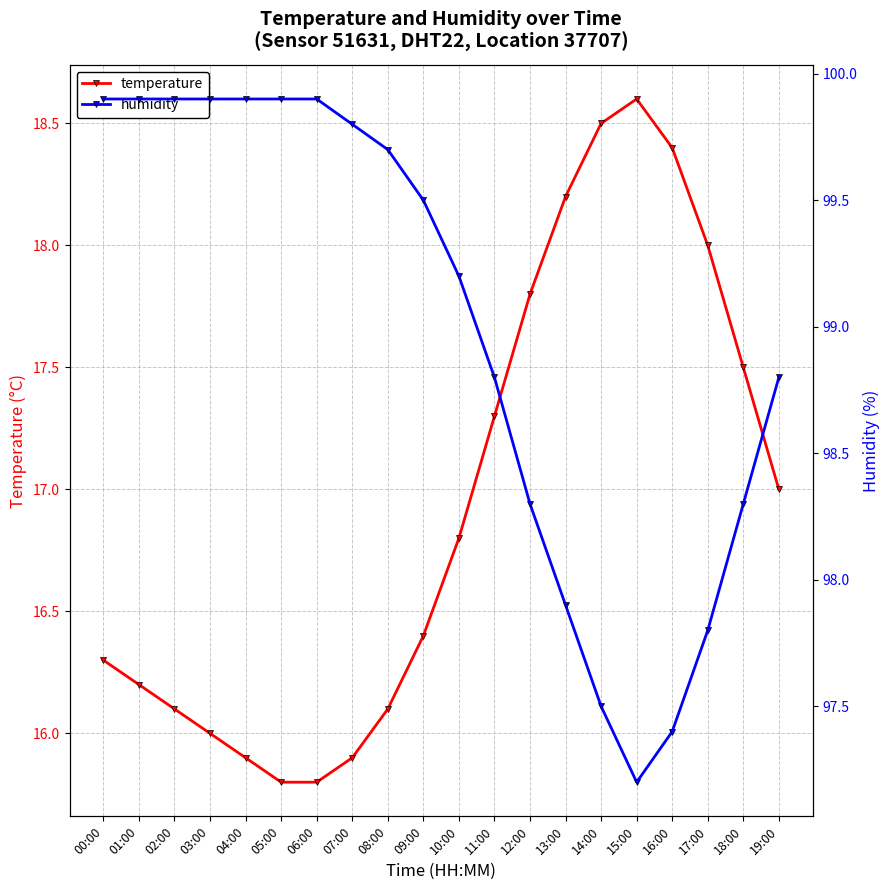

What are all the series names shown in the legend?

temperature, humidity